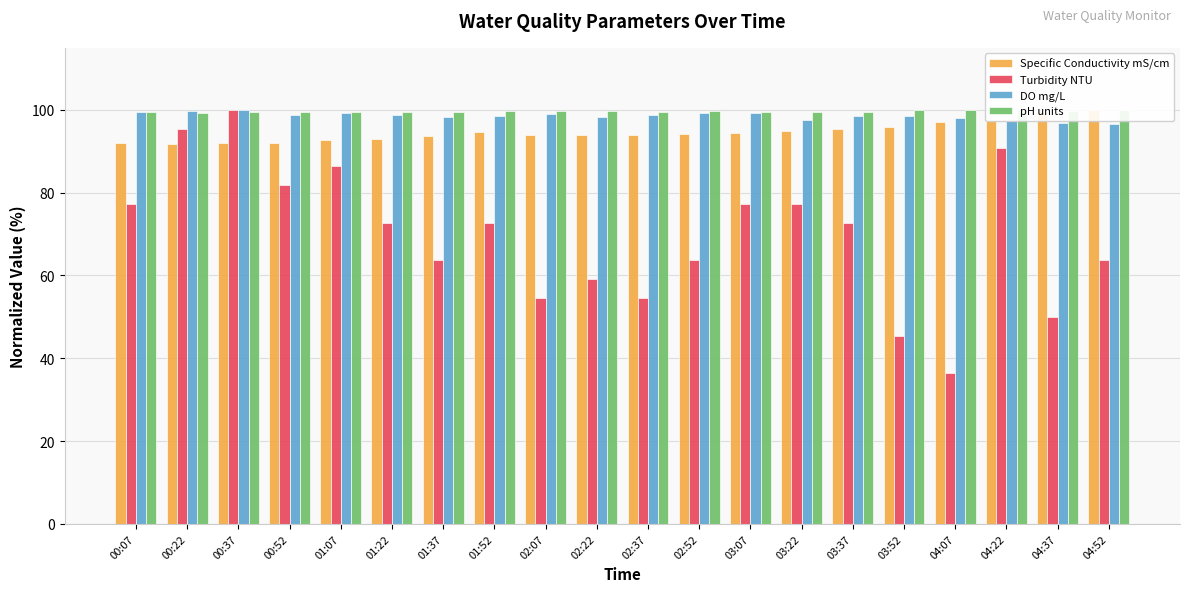

What is the approximate value of pH units at 01:22?

99.5